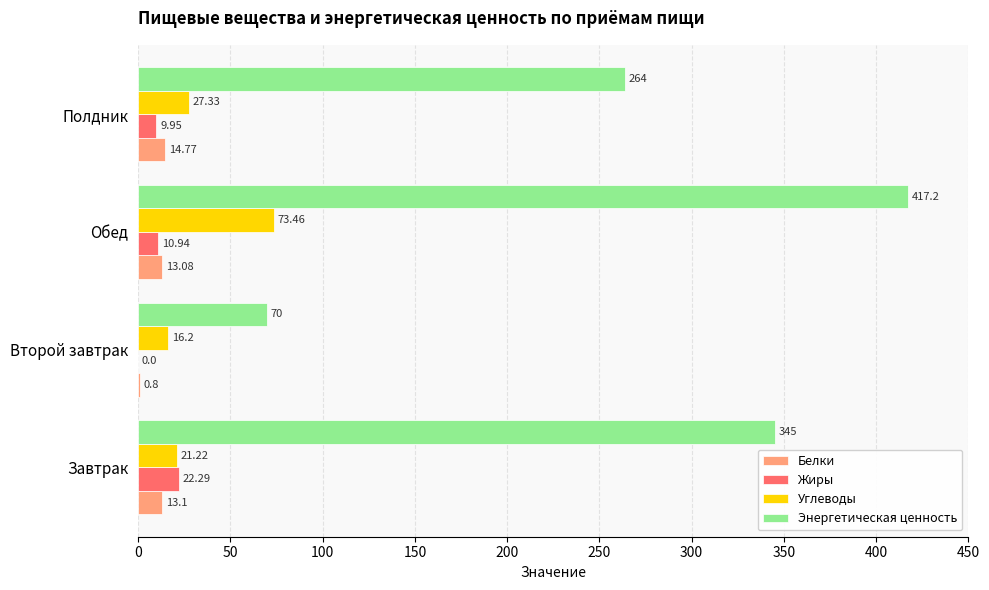

What is the total value across all series at Обед?

514.7